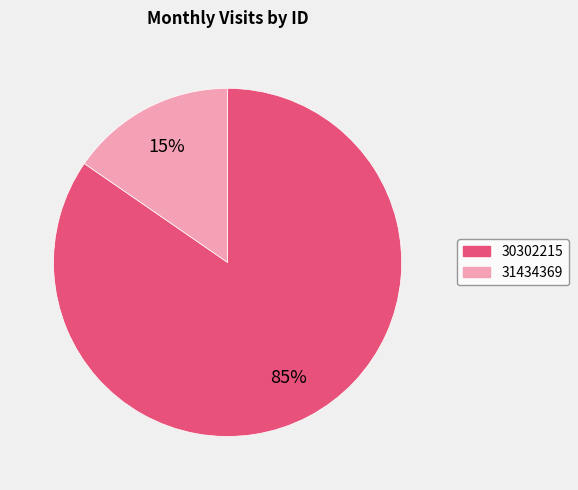

What is the ratio of the value at 31434369 to the value at 30302215?

0.2